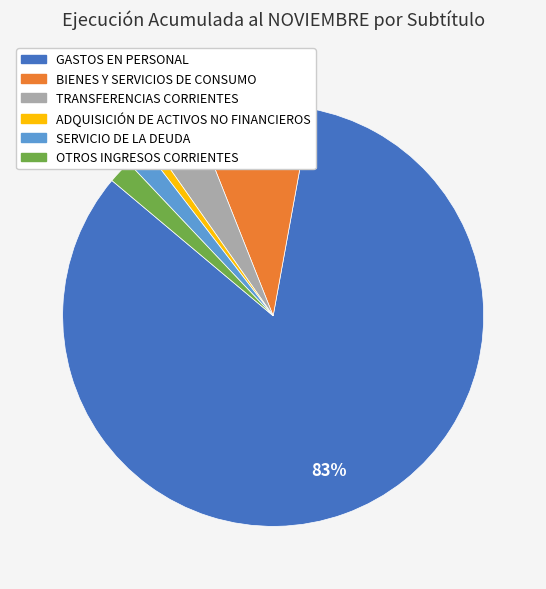

Count the number of slices in the pie.

6